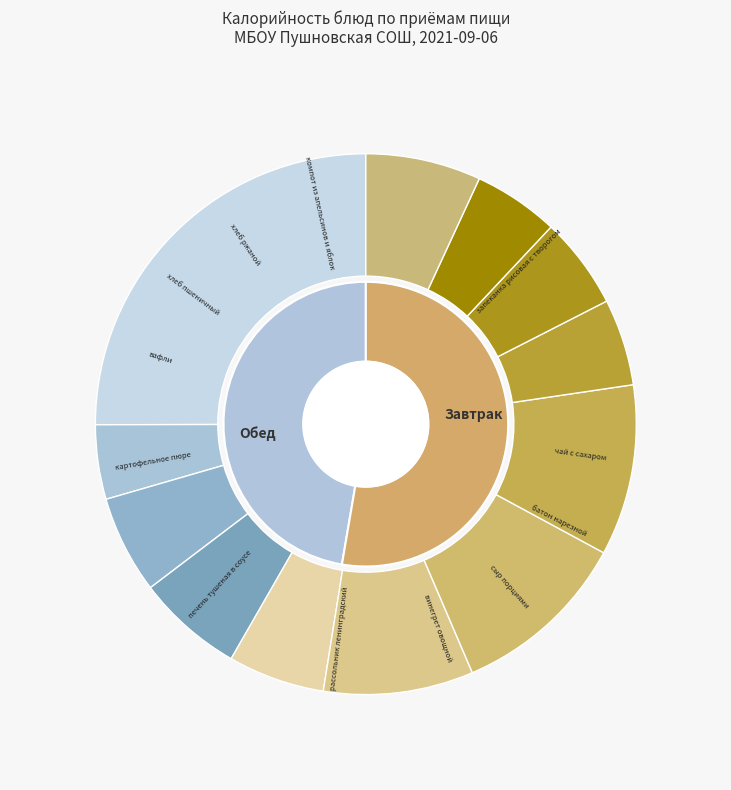

What is the change in value from сыр порциями to хлеб пшеничный?

-12